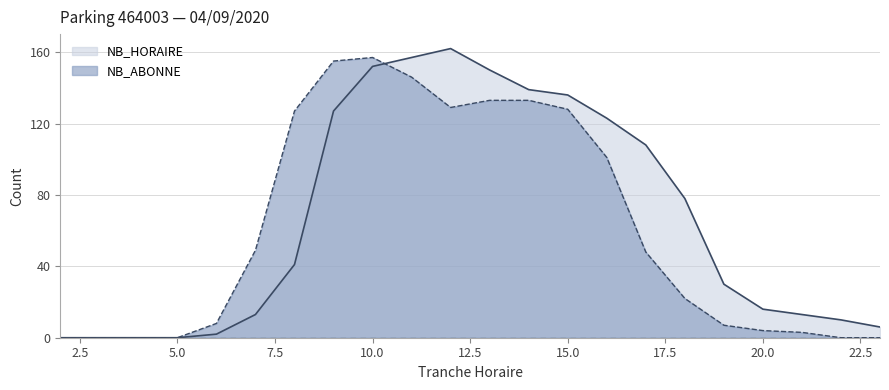

What are all the series names shown in the legend?

NB_HORAIRE, NB_ABONNE